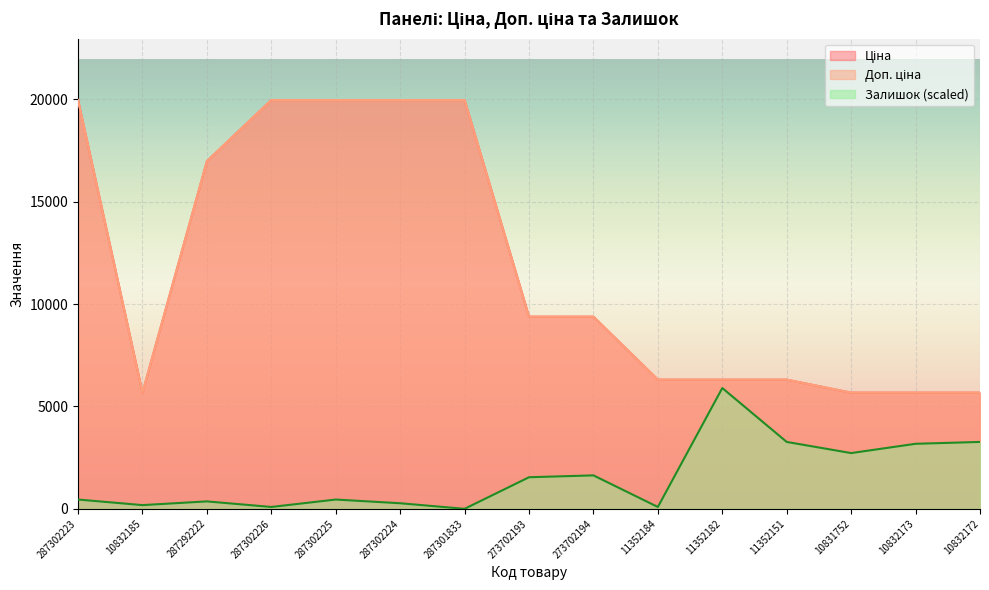

At which label does Доп. ціна reach its minimum?

10832185